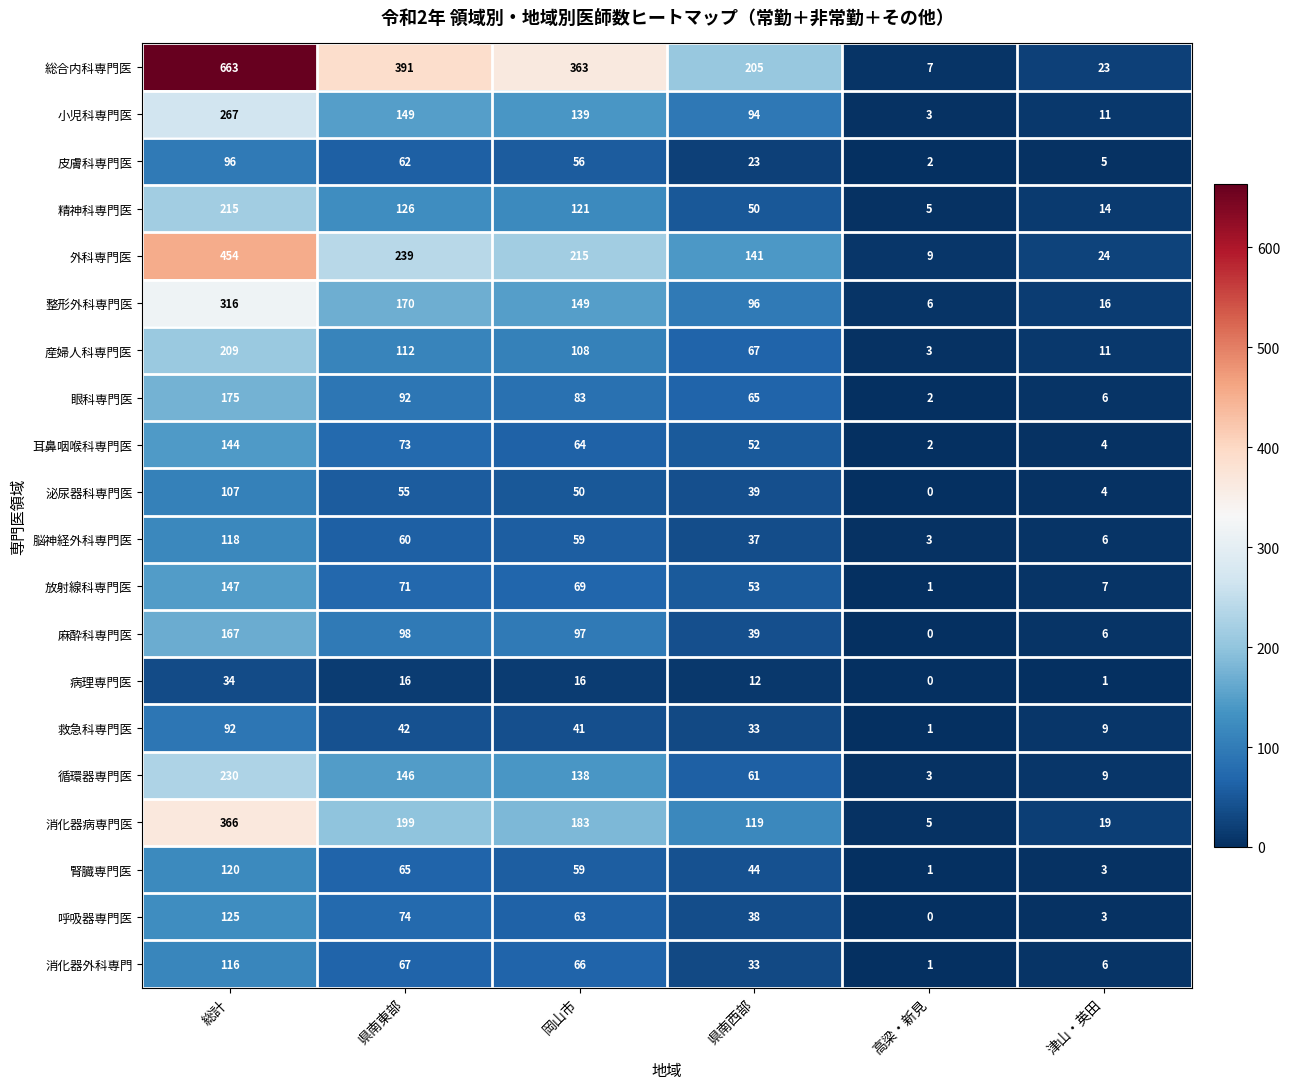

What is the spread (max minus min) of values at 津山・英田?

23